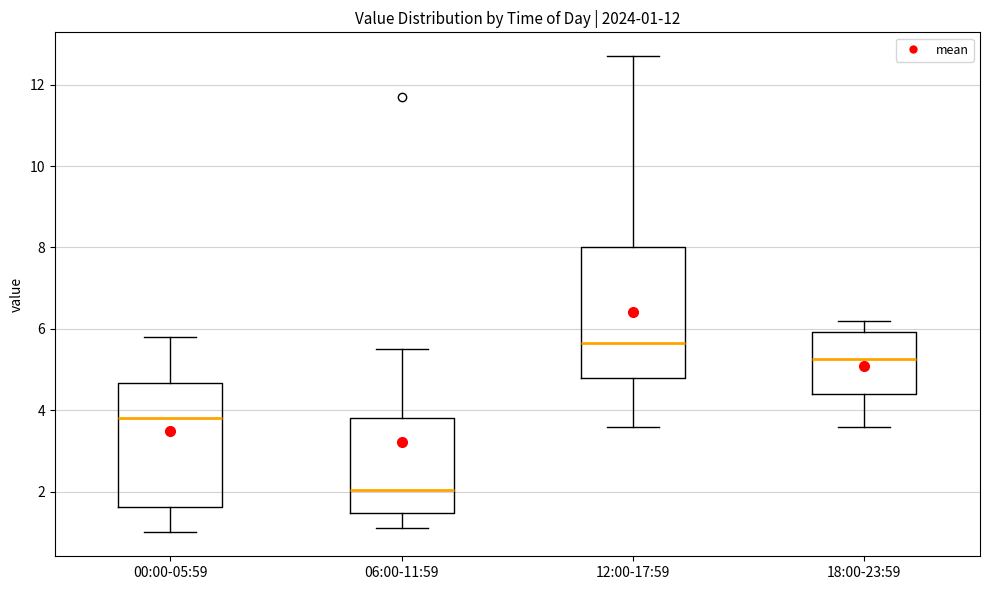

Which box has the highest median line?

12:00-17:59